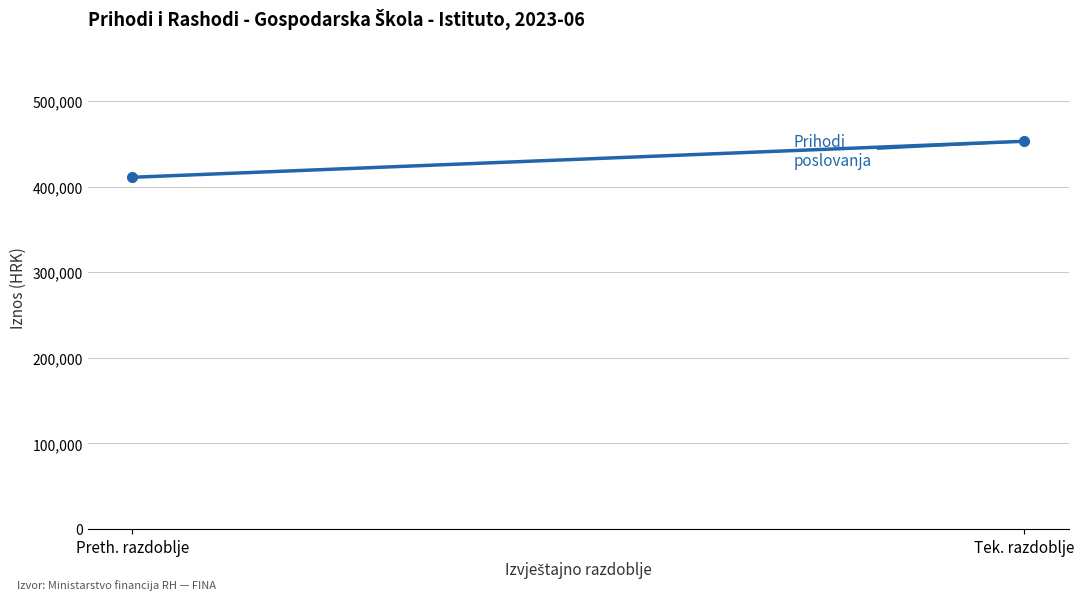

Between Tek. razdoblje and Preth. razdoblje, which is larger?

Tek. razdoblje